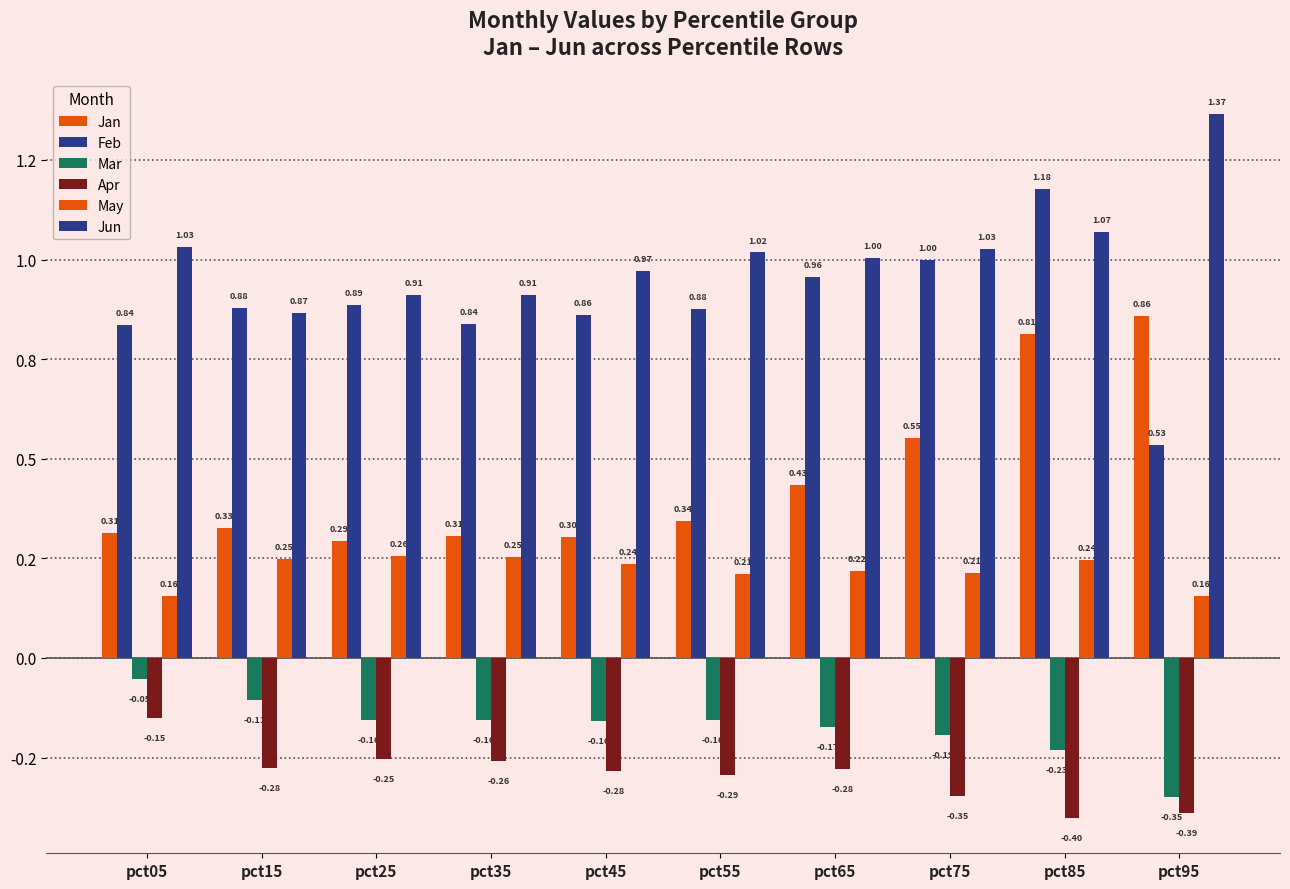

What is the lowest value of the Apr series?

-0.4